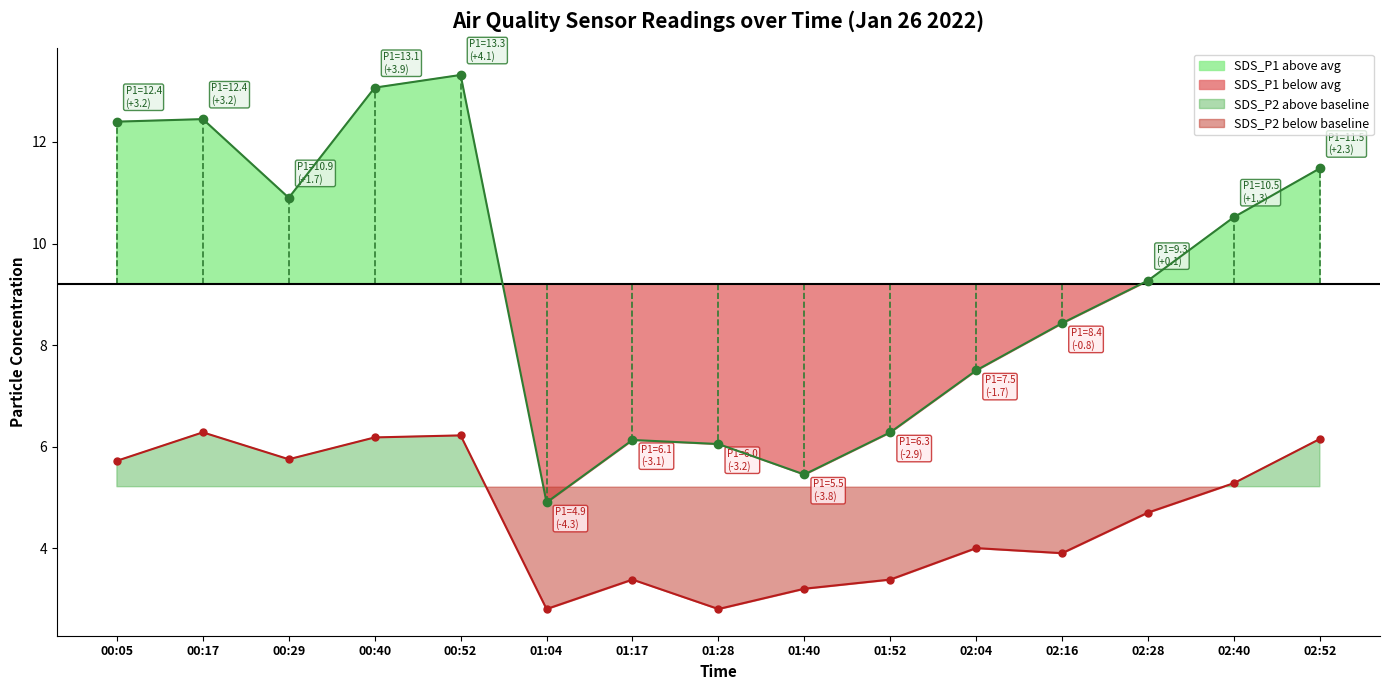

Is the value of SDS_P1 at 00:52 greater than the value of SDS_P2 at 01:17?

Yes